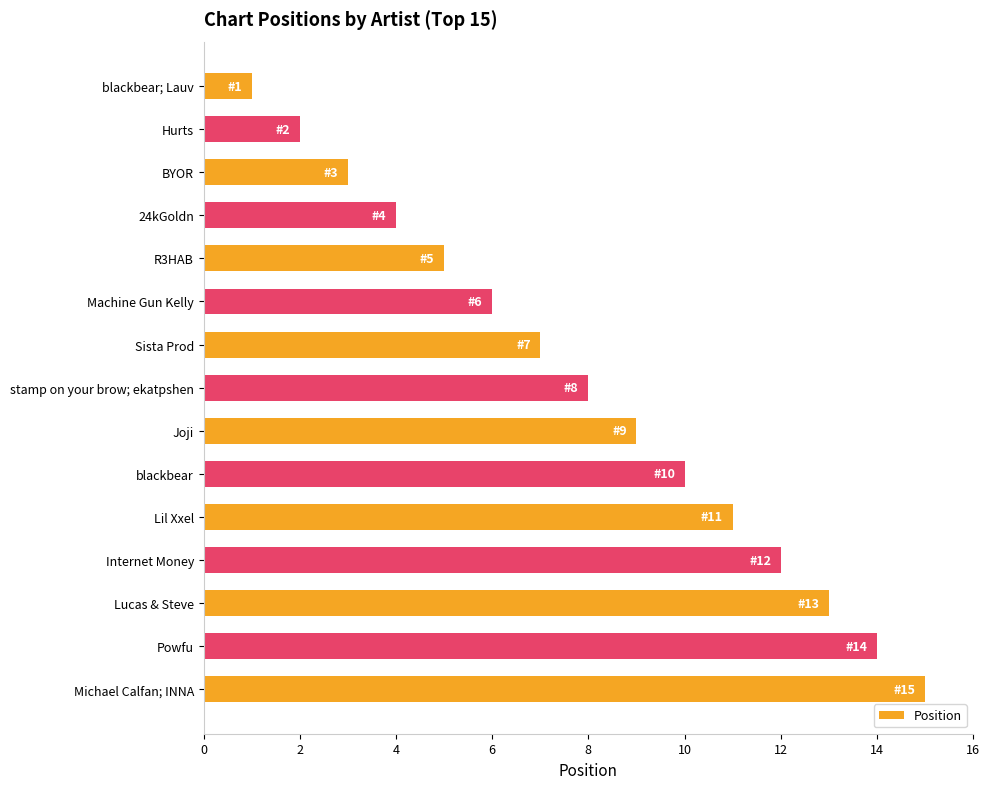

The value at Hurts is 1. True or false?

False